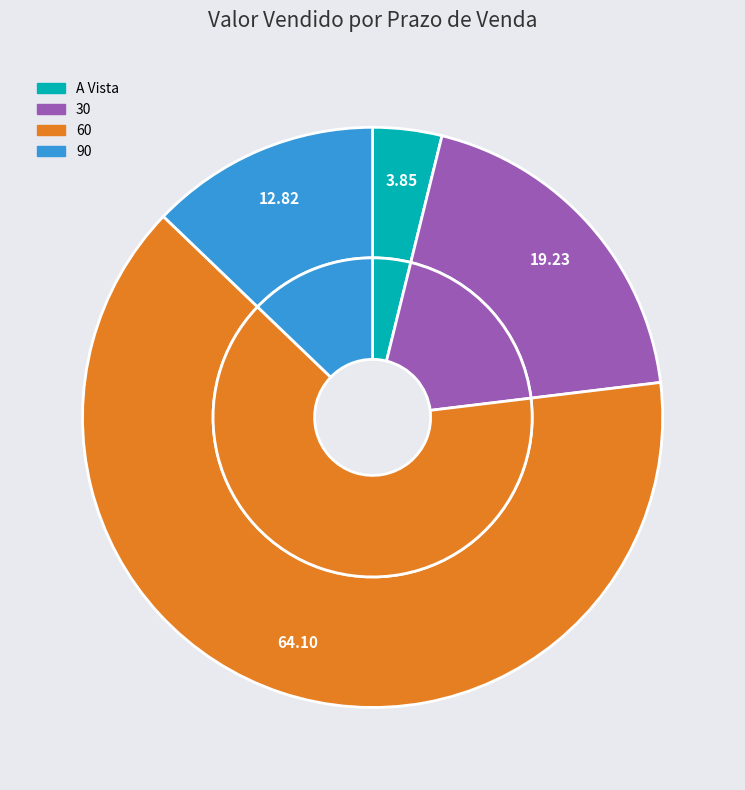

To the nearest percent, what is the average slice percentage?

25%